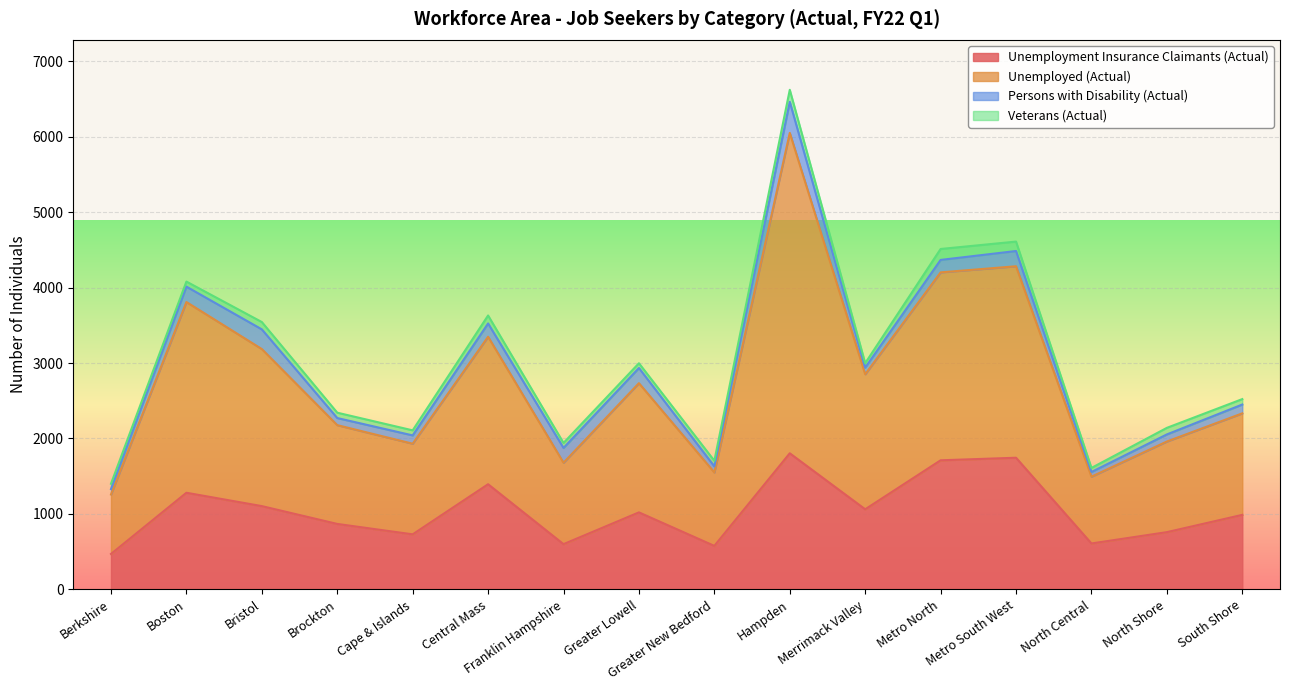

Is it true that Unemployment Insurance Claimants (Actual) equals 1804 at Hampden?

True